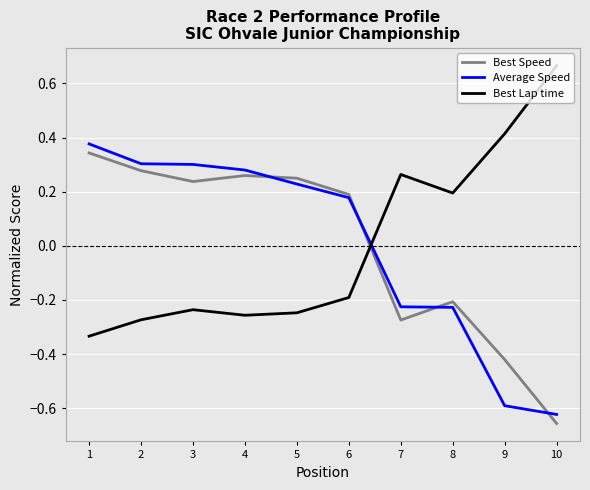

Is the value of Average Speed at 1 greater than the value of Best Speed at 6?

Yes